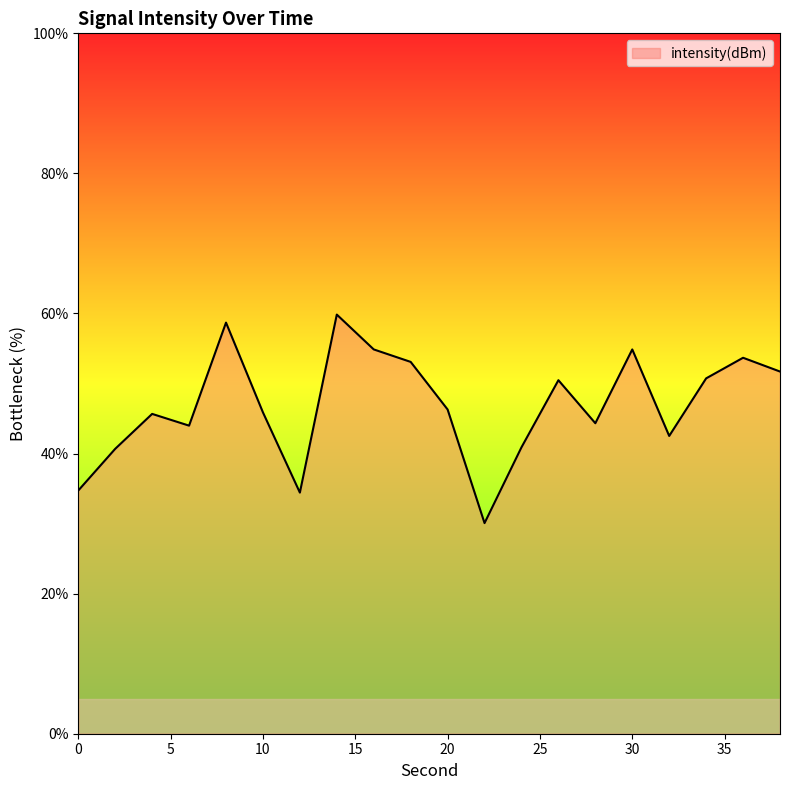

How many lines are shown in the chart?

1